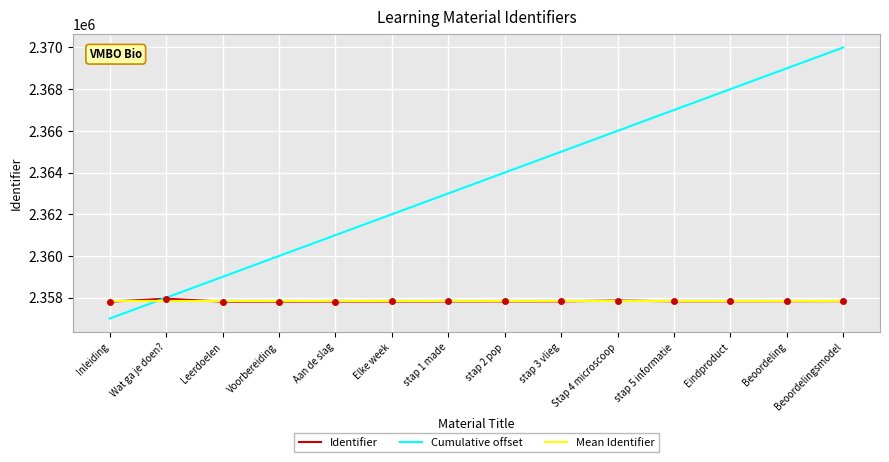

What is the difference between the maximum and minimum values in the Cumulative offset series?

13000